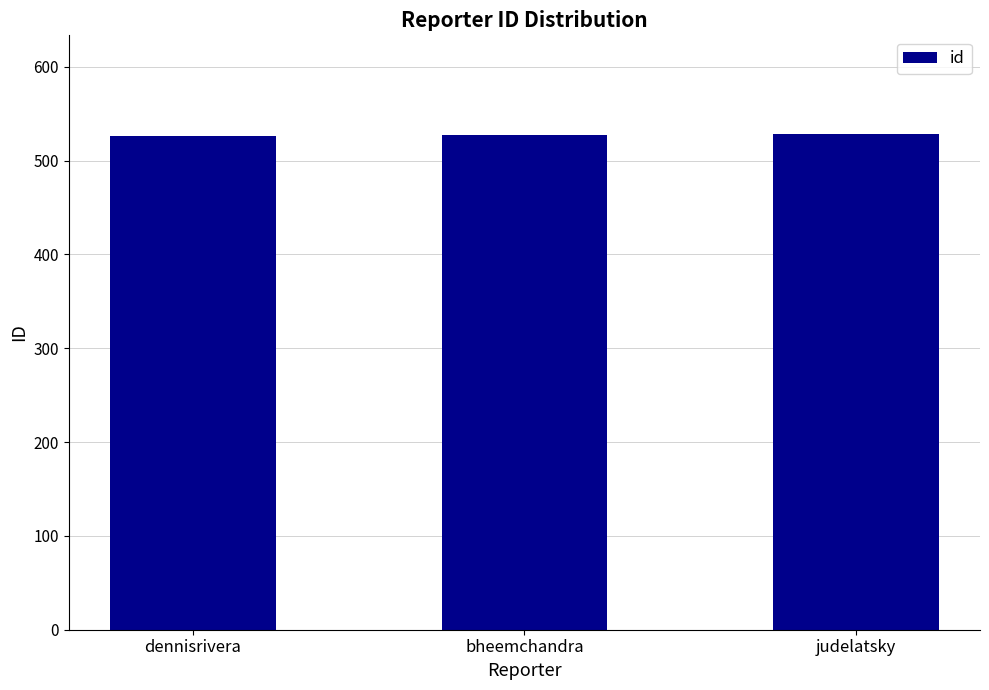

What value does the data have at dennisrivera?

526